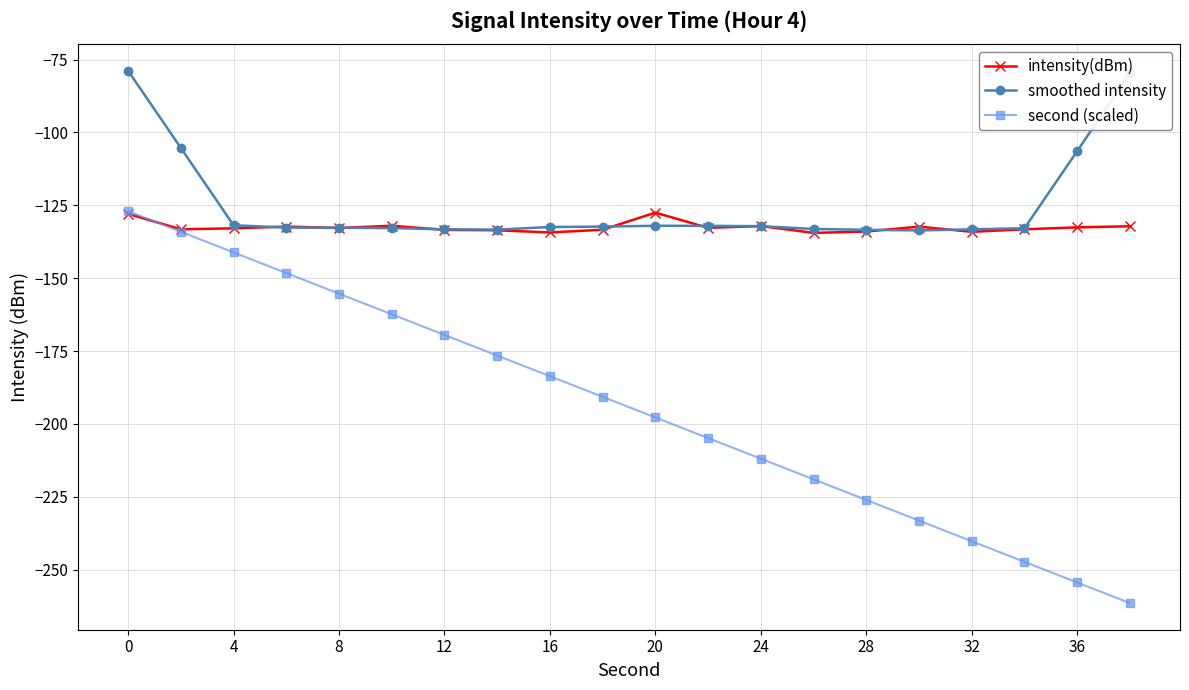

Which series has the widest spread of values?

second (scaled)